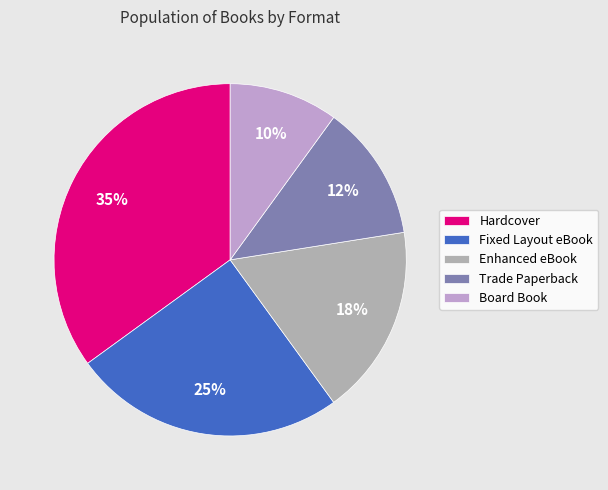

Does any single category account for the majority?

No